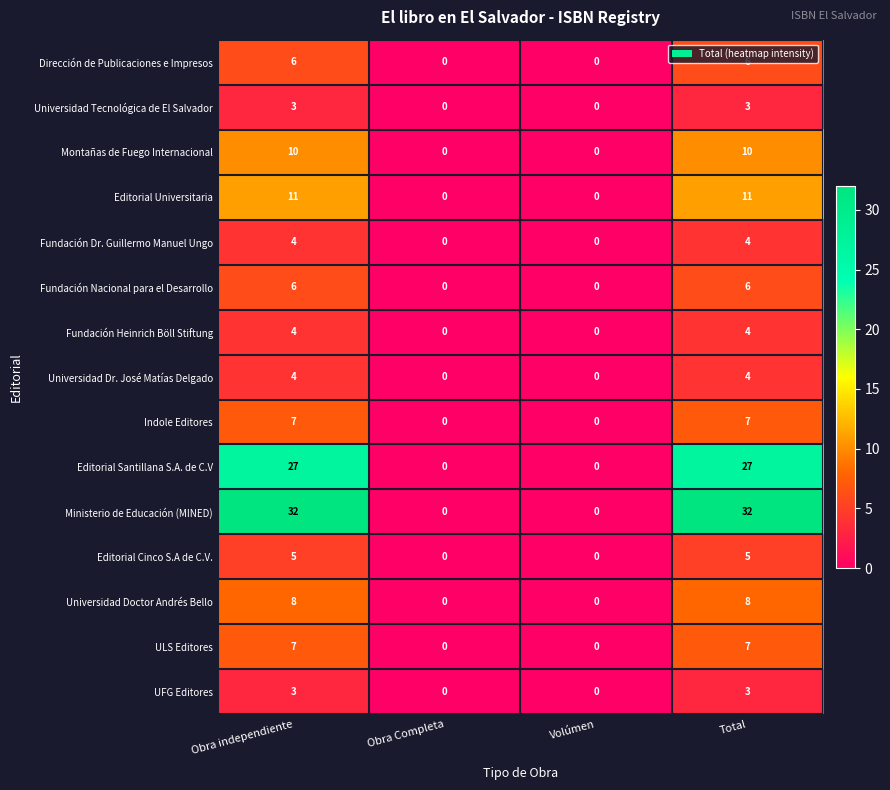

Is it true that Fundación Heinrich Böll Stiftung equals 0 at Obra Completa?

True